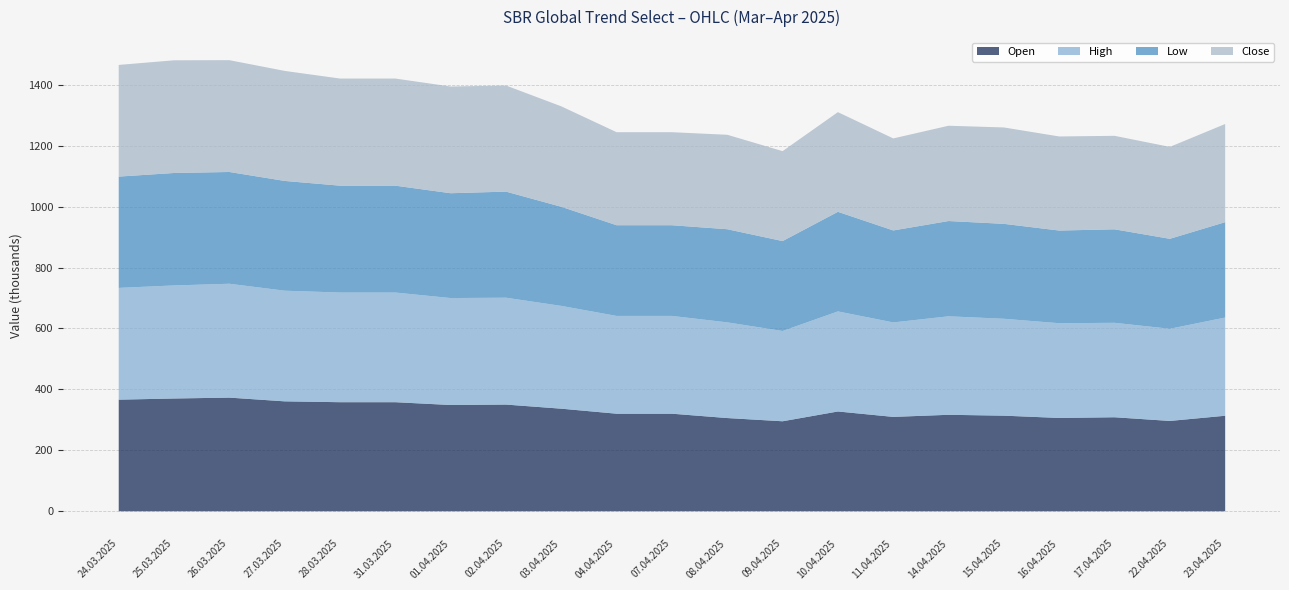

Reading left to right, what are all the values shown in this chart?

Open: 367326	371166	374072	361795	358990	358990	349741	351192	337631	321115	321115	306814	296222	328439	310609	317541	314663	307136	309425	297294	314419
High: 367820	372066	374732	364132	360899	360899	351991	351684	338291	321780	321780	314934	297096	329318	310905	324114	318886	311764	310848	303278	323224
Low: 366291	370085	367818	361277	351693	351693	344966	349128	326177	298482	298482	306494	295925	327742	302706	313534	312411	305000	307658	296115	313853
Close: 367532	370876	368013	362081	352537	352537	351196	349238	330539	306142	306142	310844	295996	328083	302851	313617	317214	309618	307701	302538	323017